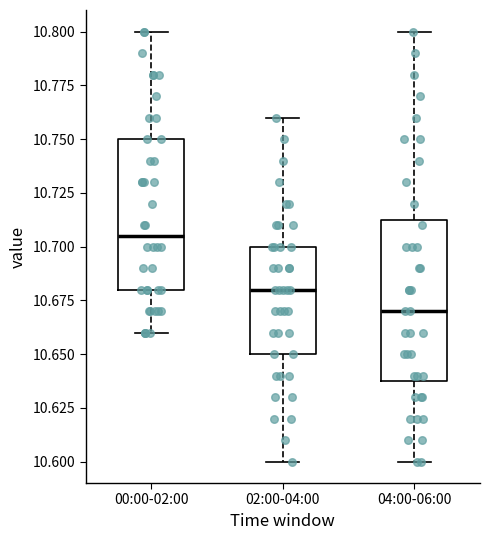

Which box's median line is the lowest?

04:00-06:00